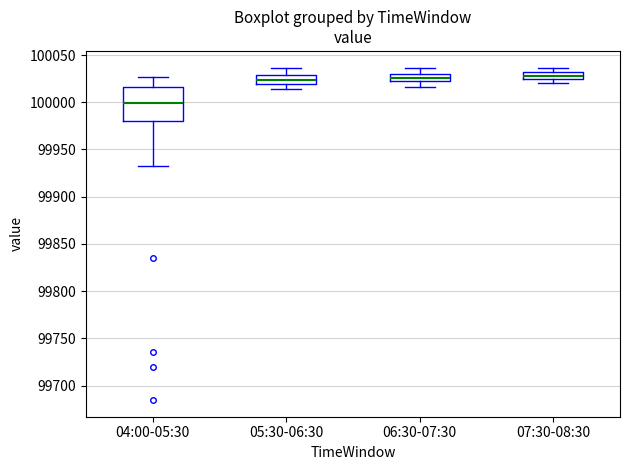

Comparing the boxes themselves (not the whiskers), which one is the tallest?

04:00-05:30